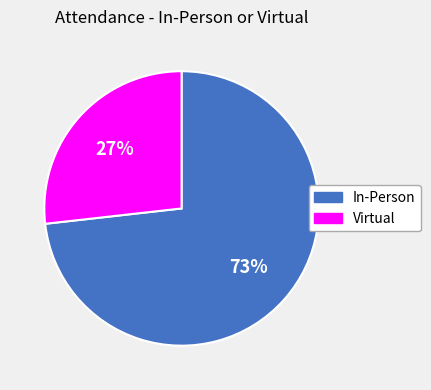

True or false: Virtual accounts for 32% of the total.

False